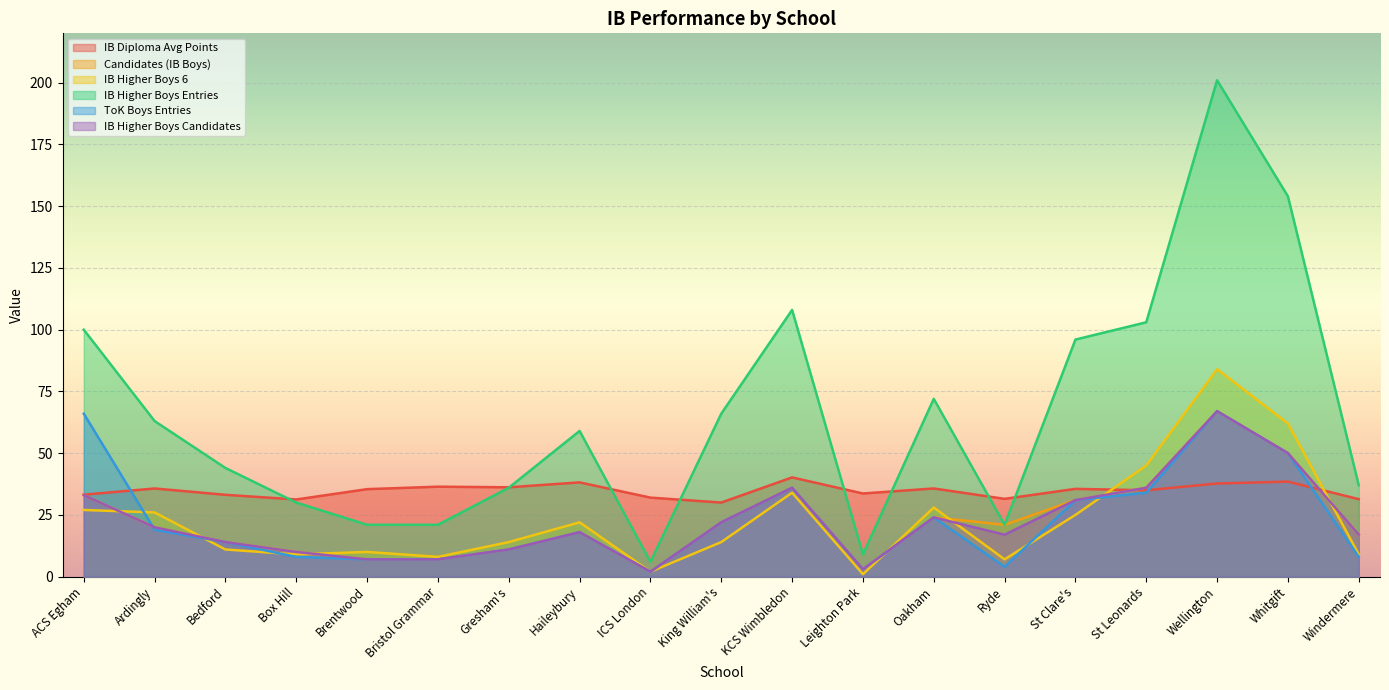

What position from the right is Gresham's?

13